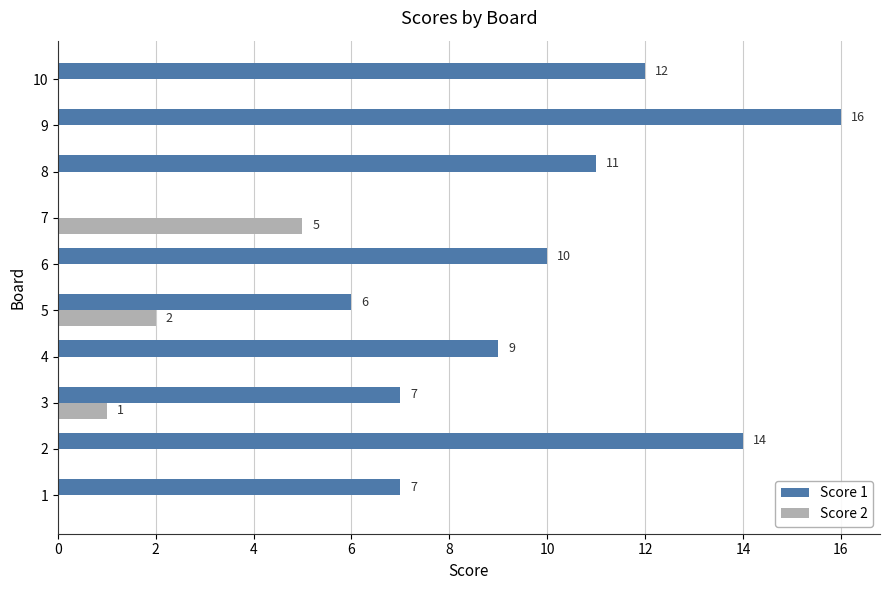

The value of Score 1 at 10 is 12. True or false?

True